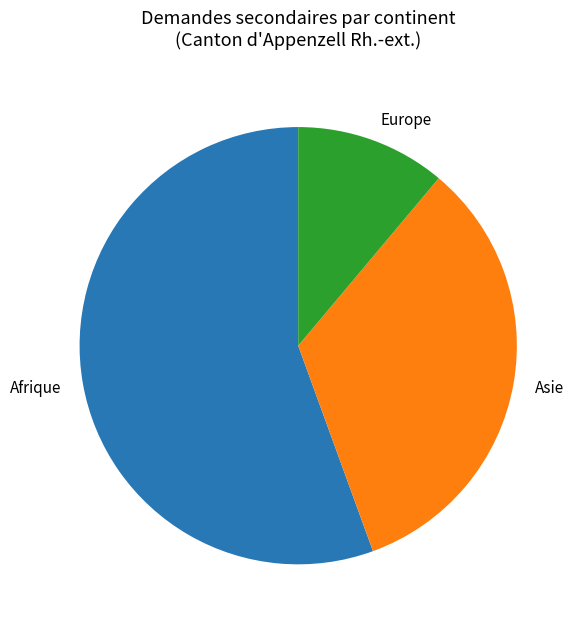

How many segments does this pie chart have?

3